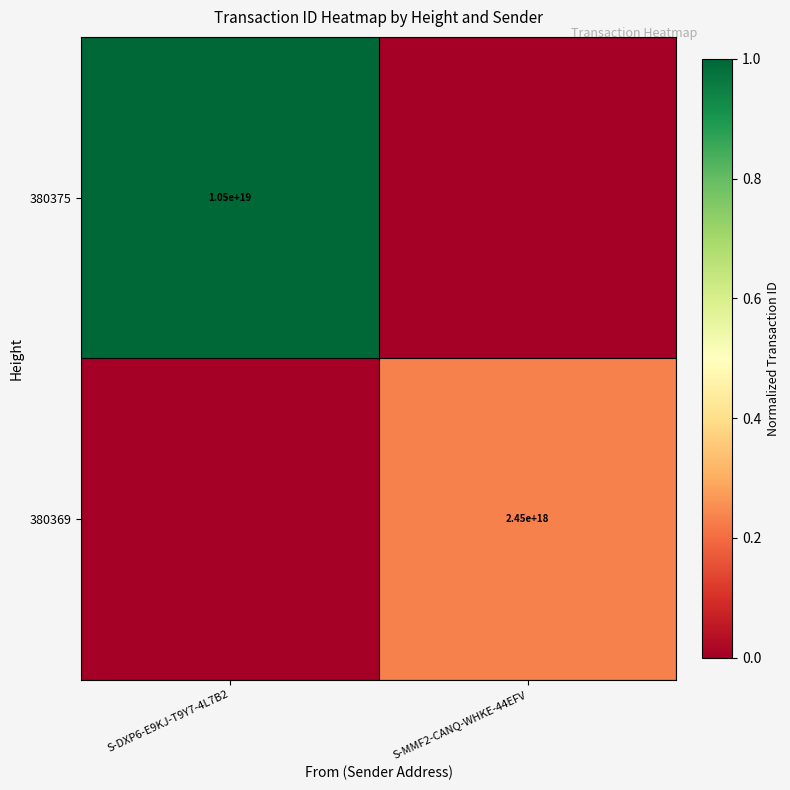

What is the spread (max minus min) of values at S-MMF2-CANQ-WHKE-44EFV?

0.2